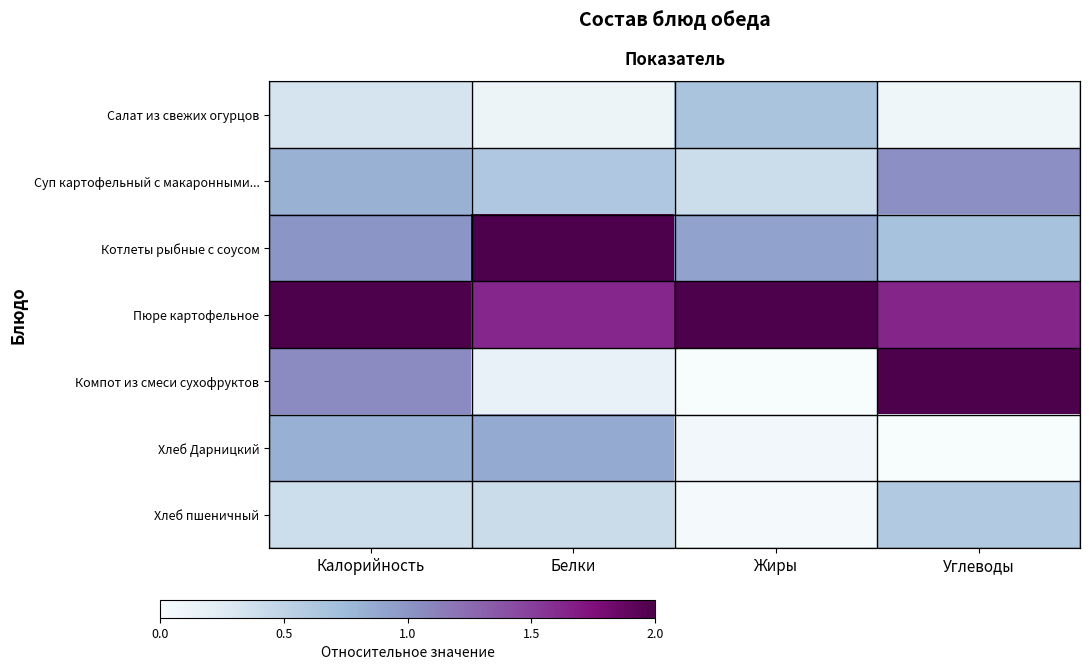

True or false: Котлеты рыбные с соусом has a value of 1.0 at Калорийность.

True